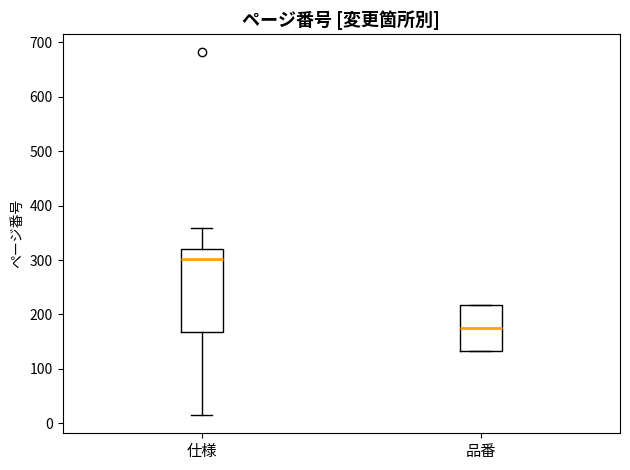

Where does the lower whisker of the box for 仕様 end on the y-axis? The values are not printed on the chart, so give them approximately, as read against the axis.

20